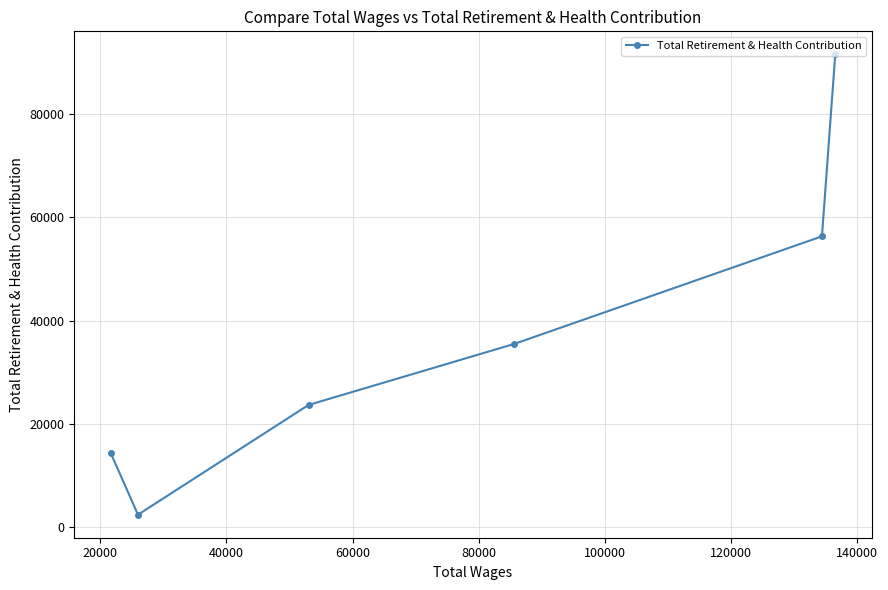

Does the chart display data point markers on the line(s)?

Yes